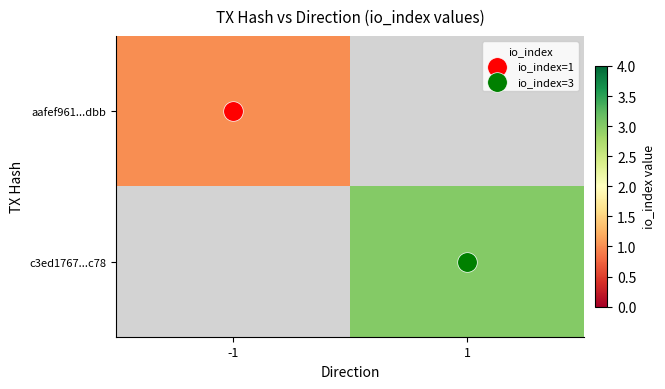

List the series in order of their overall mean, highest first.

c3ed1767...c78, aafef961...dbb